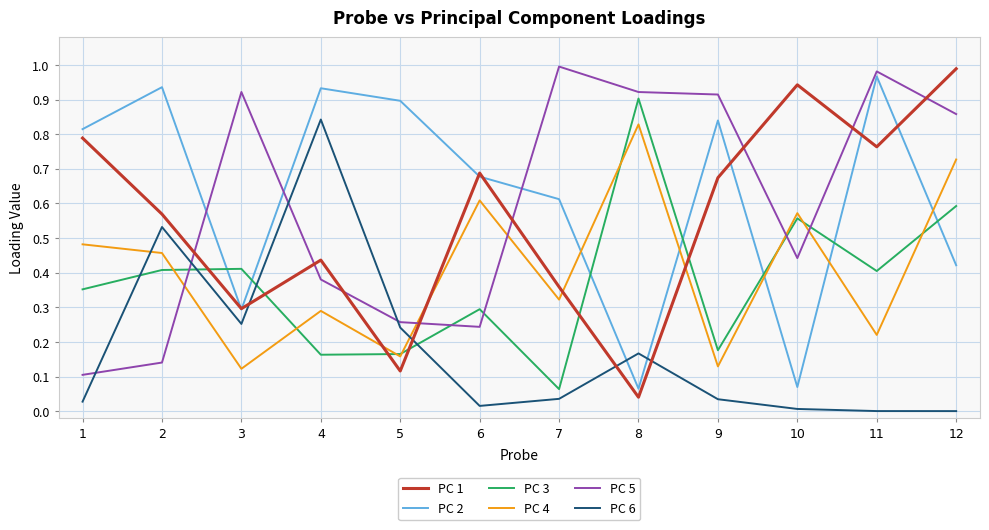

Is the value of PC 4 at 2 greater than the value of PC 3 at 4?

Yes